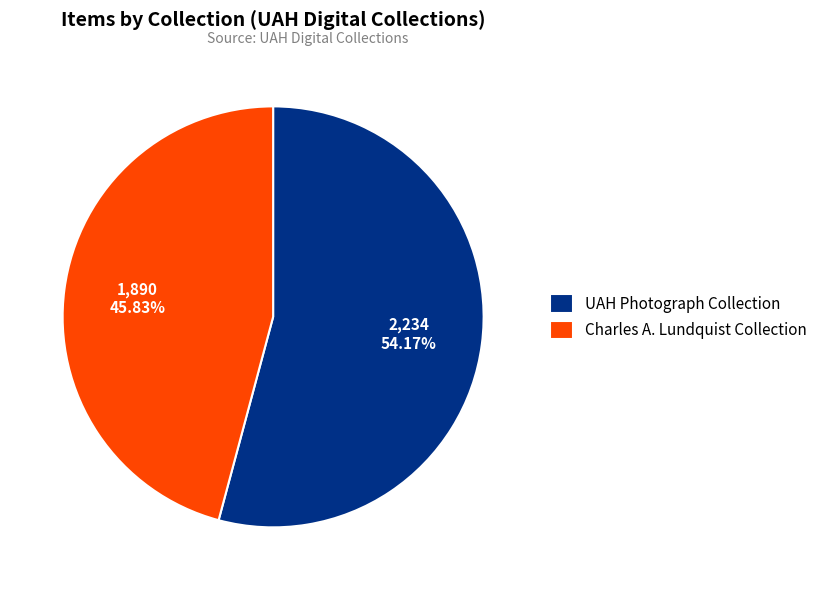

Approximately how many times larger is the value at UAH Photograph Collection compared to Charles A. Lundquist Collection?

1.2